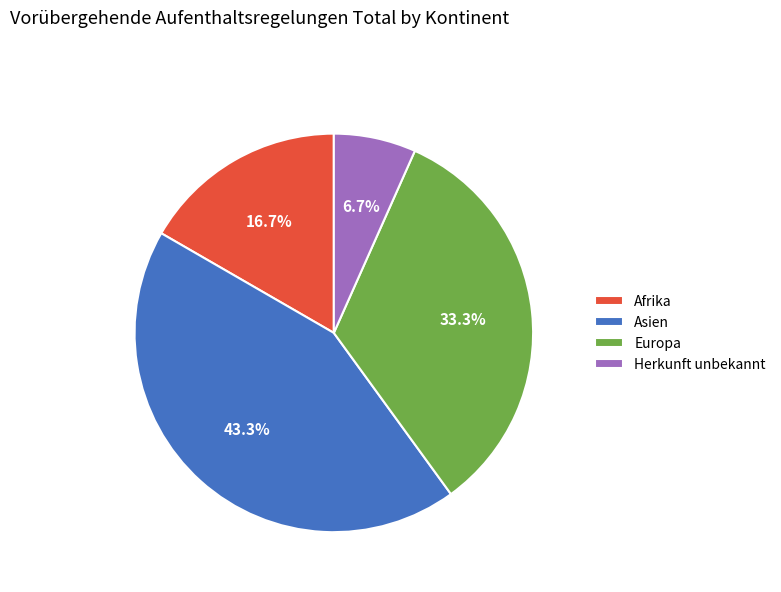

Which slice is the largest?

Asien